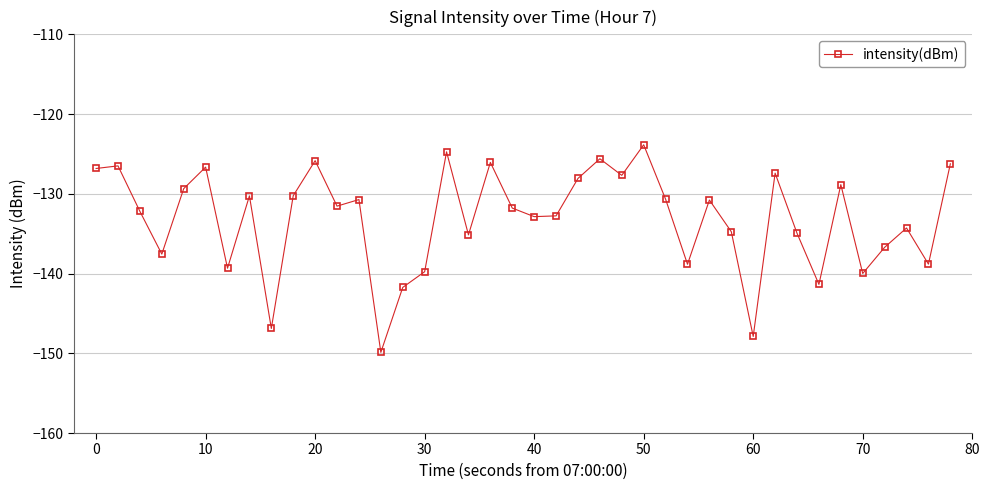

What is the value of the 1st point from the left?

-126.8